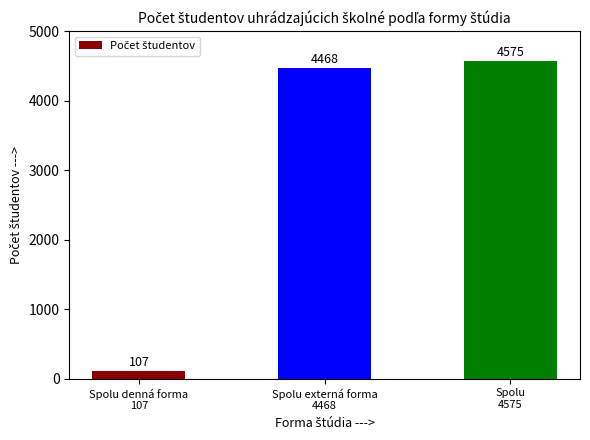

List the labels in order of value, smallest first.

Spolu denná forma
107, Spolu externá forma
4468, Spolu
4575